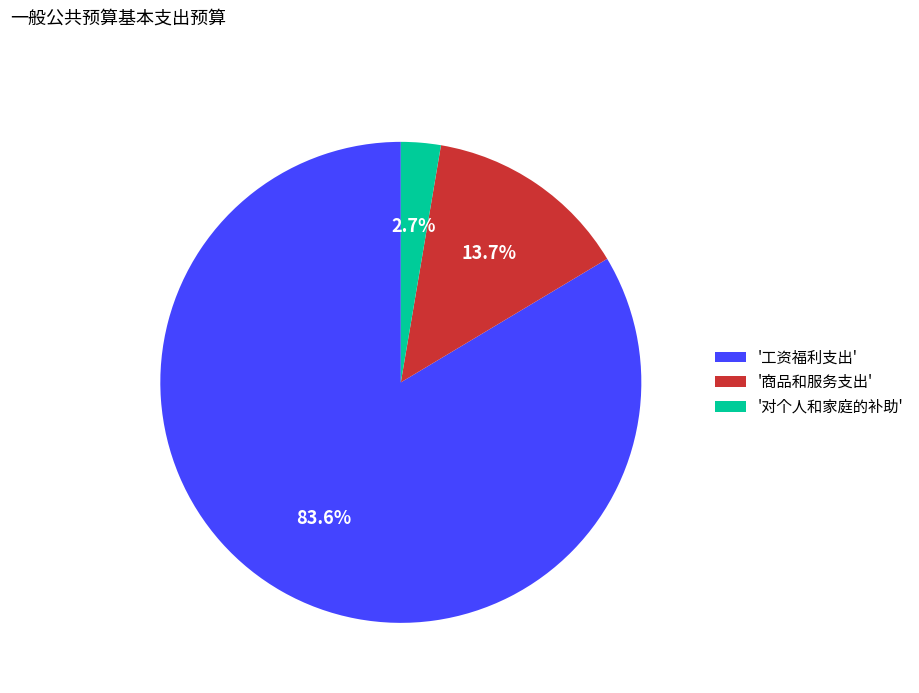

Count the number of slices in the pie.

3